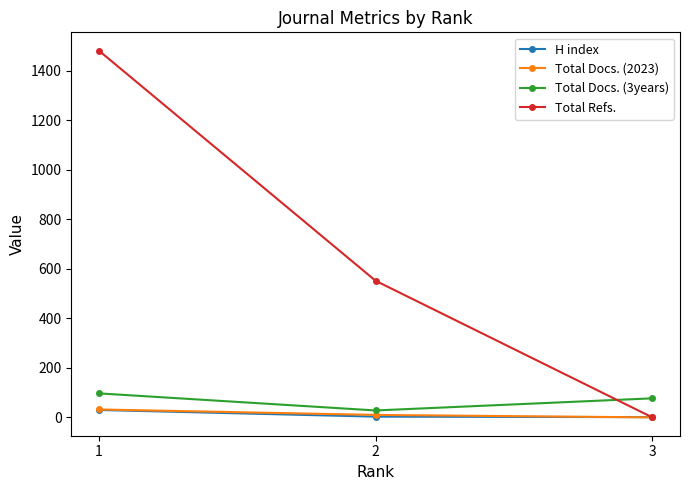

At which category is the sum across all series the highest?

1